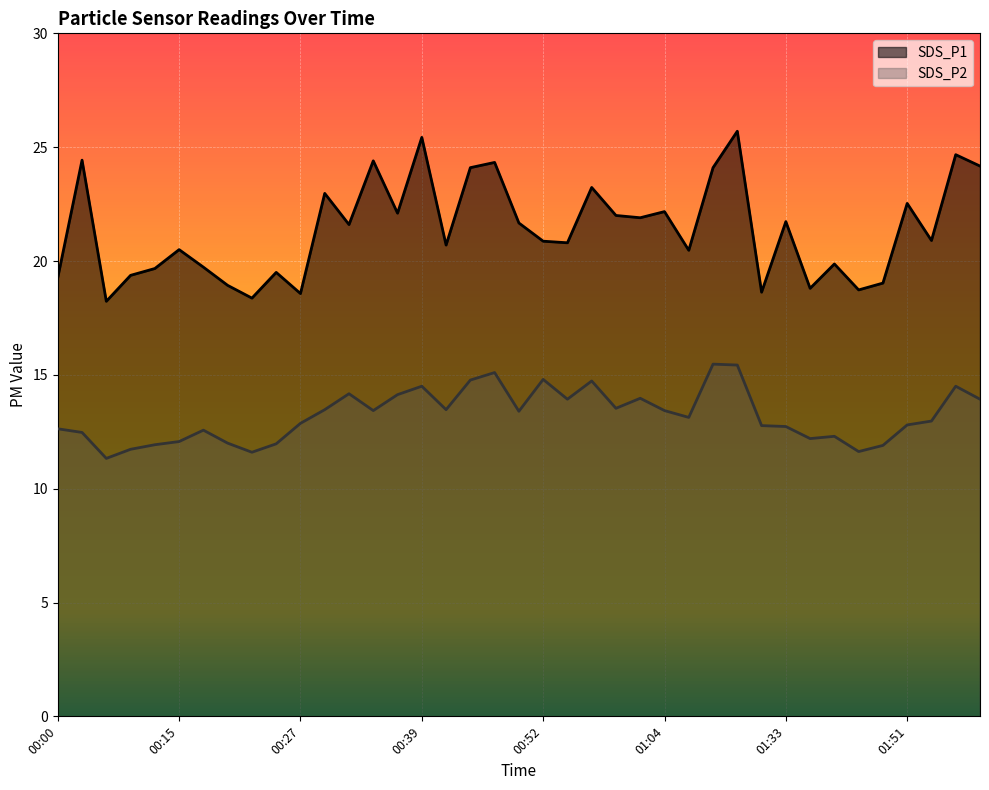

True or false: SDS_P1 has a value of 9.1 at 01:38.

False